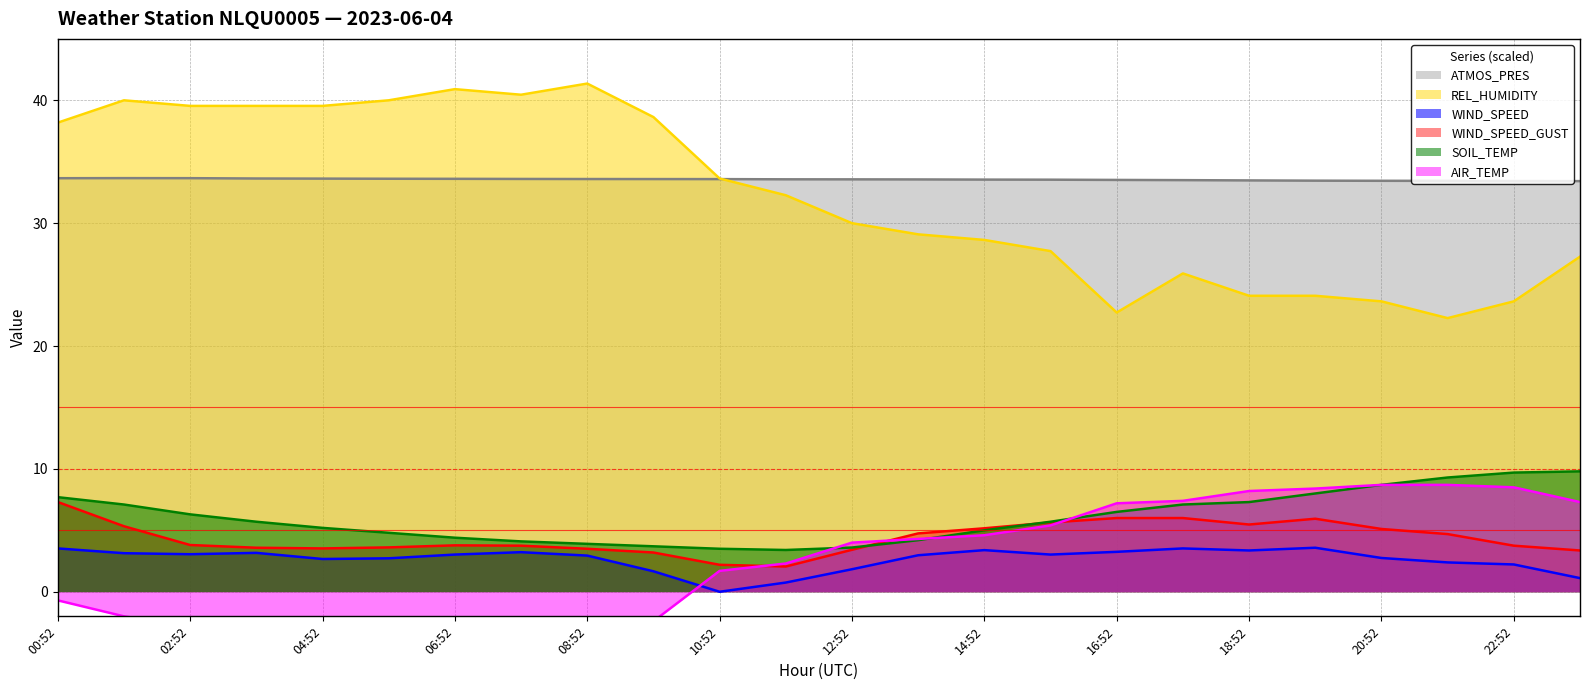

True or false: WIND_SPEED has a value of 5.1 at 15:52.

False